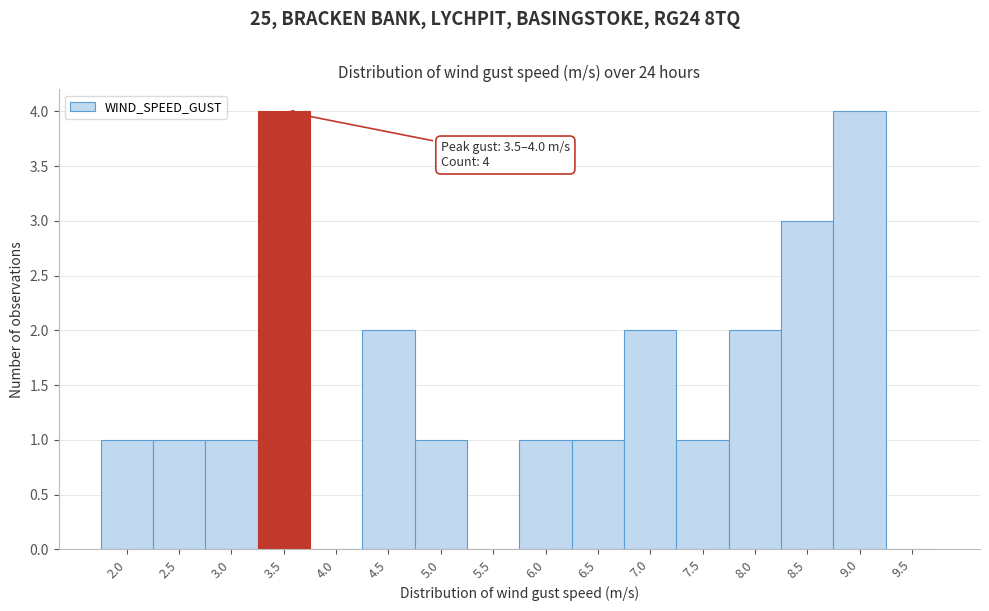

Reading right to left, transcribe all the data shown in this chart.

9.5=0	9.0=4	8.5=3	8.0=2	7.5=1	7.0=2	6.5=1	6.0=1	5.5=0	5.0=1	4.5=2	4.0=0	3.5=4	3.0=1	2.5=1	2.0=1